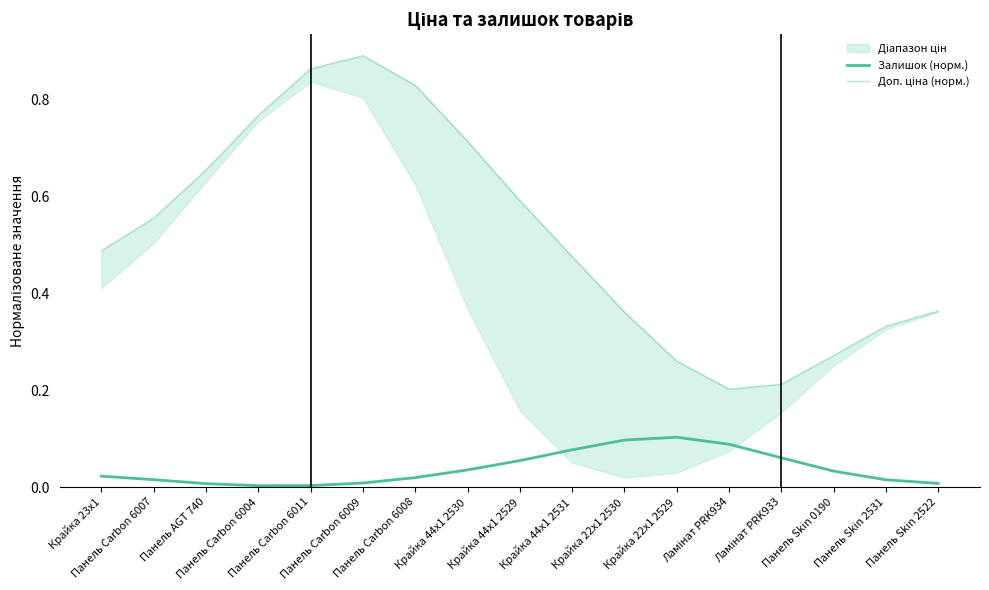

Reading right to left, list all the values displayed in this chart.

Залишок (норм.): Панель Skin 2522=0.0	Панель Skin 2531=0.0	Панель Skin 0190=0.0	Ламінат PRK933=0.1	Ламінат PRK934=0.1	Крайка 22x1 2529=0.1	Крайка 22x1 2530=0.1	Крайка 44x1 2531=0.1	Крайка 44x1 2529=0.1	Крайка 44x1 2530=0.0	Панель Carbon 6008=0.0	Панель Carbon 6009=0.0	Панель Carbon 6011=0.0	Панель Carbon 6004=0.0	Панель AGT 740=0.0	Панель Carbon 6007=0.0	Крайка 23x1=0.0
Доп. ціна (норм.): Панель Skin 2522=0.4	Панель Skin 2531=0.3	Панель Skin 0190=0.3	Ламінат PRK933=0.2	Ламінат PRK934=0.2	Крайка 22x1 2529=0.3	Крайка 22x1 2530=0.4	Крайка 44x1 2531=0.5	Крайка 44x1 2529=0.6	Крайка 44x1 2530=0.7	Панель Carbon 6008=0.8	Панель Carbon 6009=0.9	Панель Carbon 6011=0.9	Панель Carbon 6004=0.8	Панель AGT 740=0.7	Панель Carbon 6007=0.6	Крайка 23x1=0.5